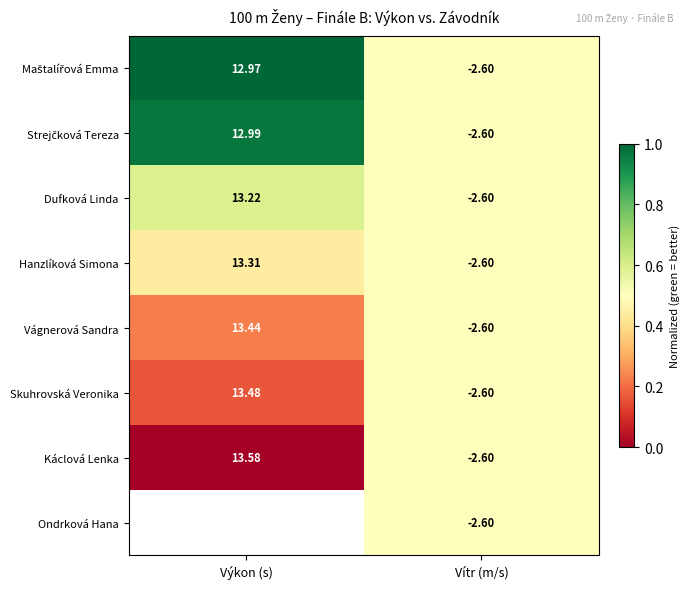

At how many categories does at least one series exceed 0?

2